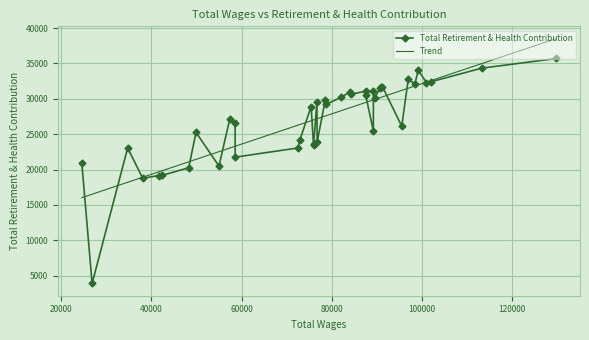

How many data points in Trend are less than 27621?

20